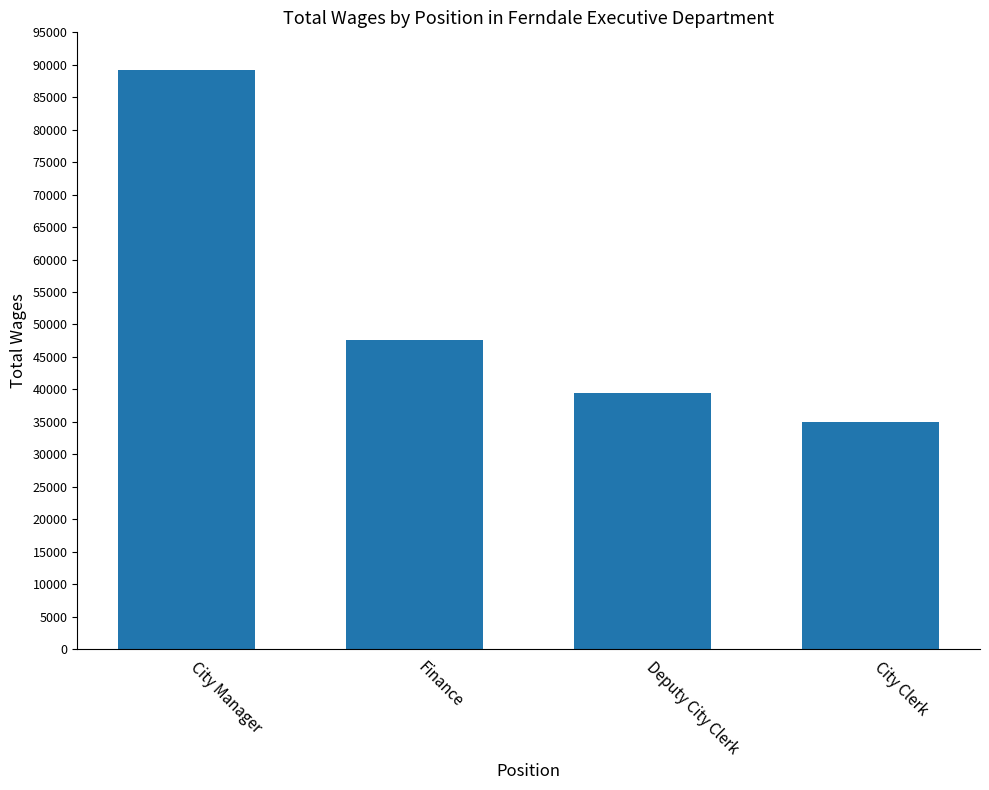

What is the sum of the values at Deputy City Clerk and City Manager?

128578